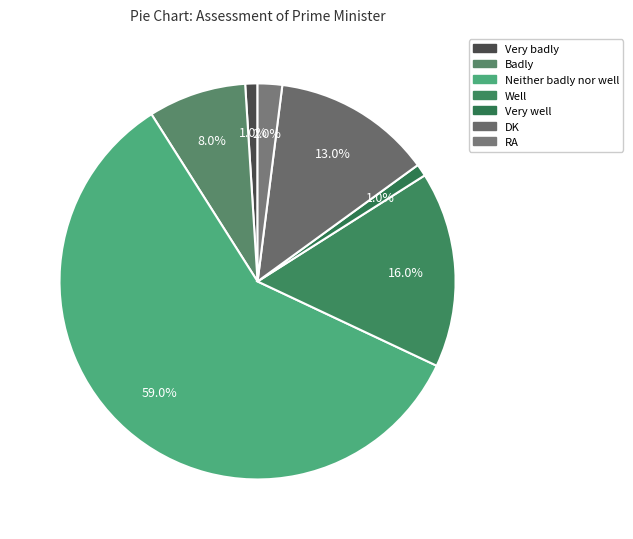

Is Neither badly nor well the majority of the pie?

Yes